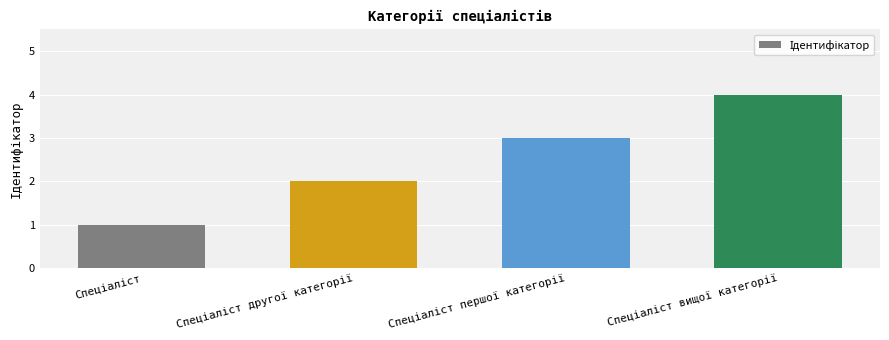

Reading left to right, extract all data points from this chart.

1	2	3	4